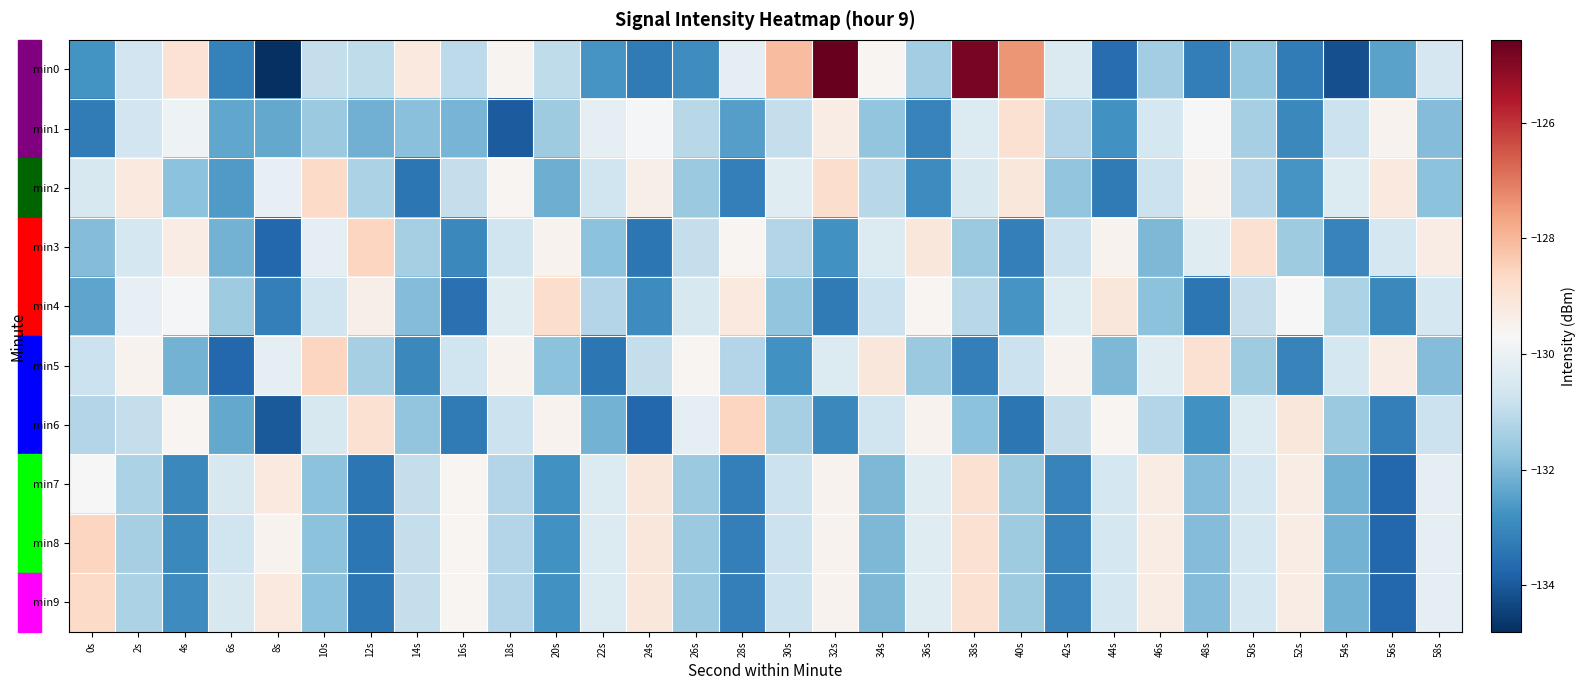

What is the spread (max minus min) of values at 44s?

4.5